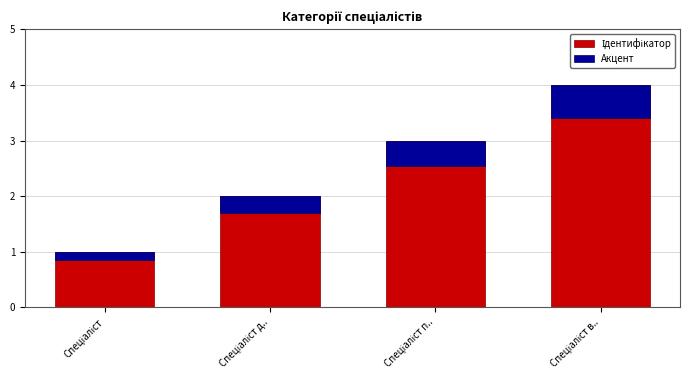

List the series in order of their peak value, lowest first.

Акцент, Ідентифікатор